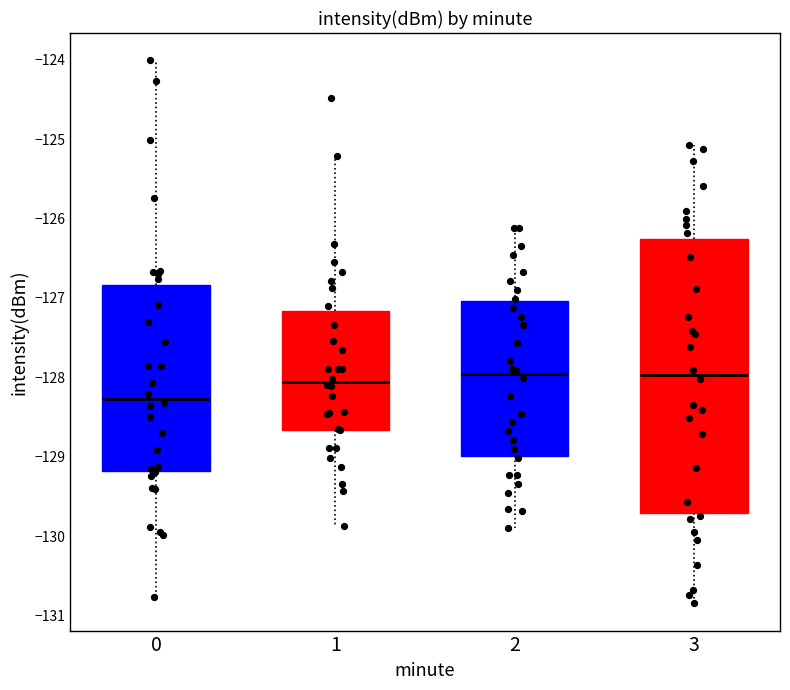

Reading left to right, read every box against the y-axis: the position of its median line, the range the box covers, and the ends of its whiskers. The values are not printed on the chart, so give them approximately, as read against the axis.

0: median -128.3, box -129.2 to -126.8, whiskers -130.8 to -124.0
1: median -128.1, box -128.7 to -127.2, whiskers -129.9 to -125.2
2: median -128.0, box -129.0 to -127.0, whiskers -129.9 to -126.1
3: median -128.0, box -129.7 to -126.3, whiskers -130.8 to -125.1